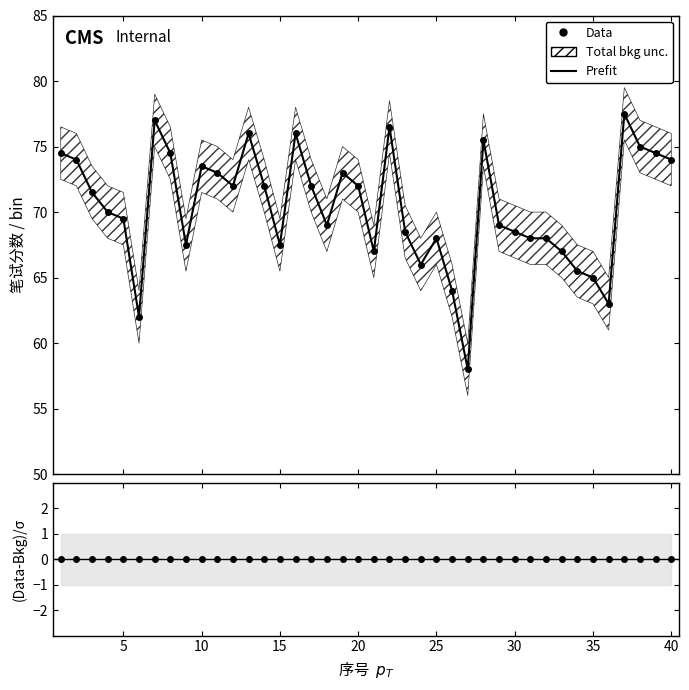

True or false: Prefit has more than 0 interior local peaks.

True